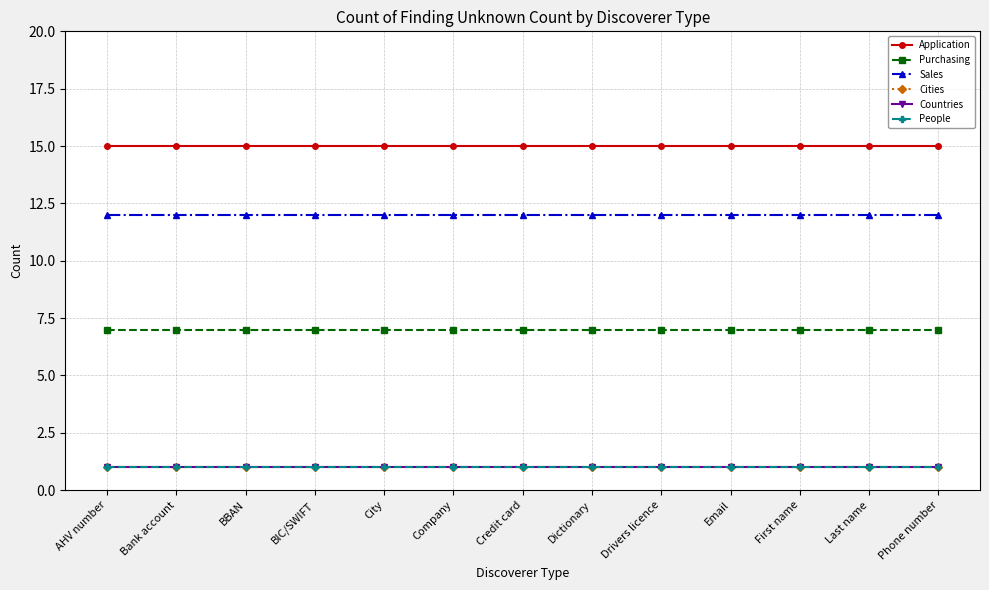

Reading left to right, what are all the values shown in this chart?

Application: 15	15	15	15	15	15	15	15	15	15	15	15	15
Purchasing: 7	7	7	7	7	7	7	7	7	7	7	7	7
Sales: 12	12	12	12	12	12	12	12	12	12	12	12	12
Cities: 1	1	1	1	1	1	1	1	1	1	1	1	1
Countries: 1	1	1	1	1	1	1	1	1	1	1	1	1
People: 1	1	1	1	1	1	1	1	1	1	1	1	1